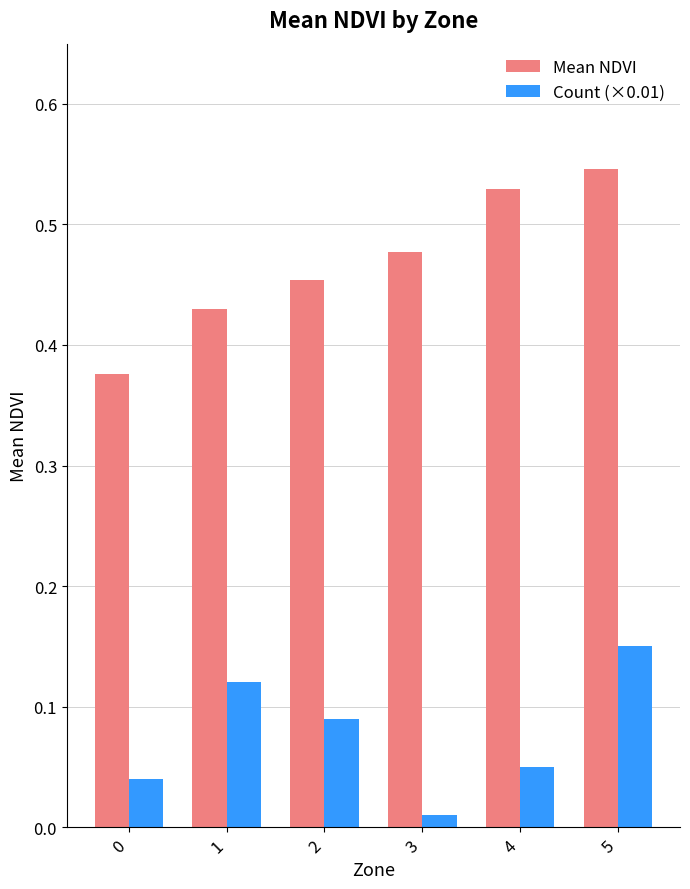

How many bars are there in each group?

2